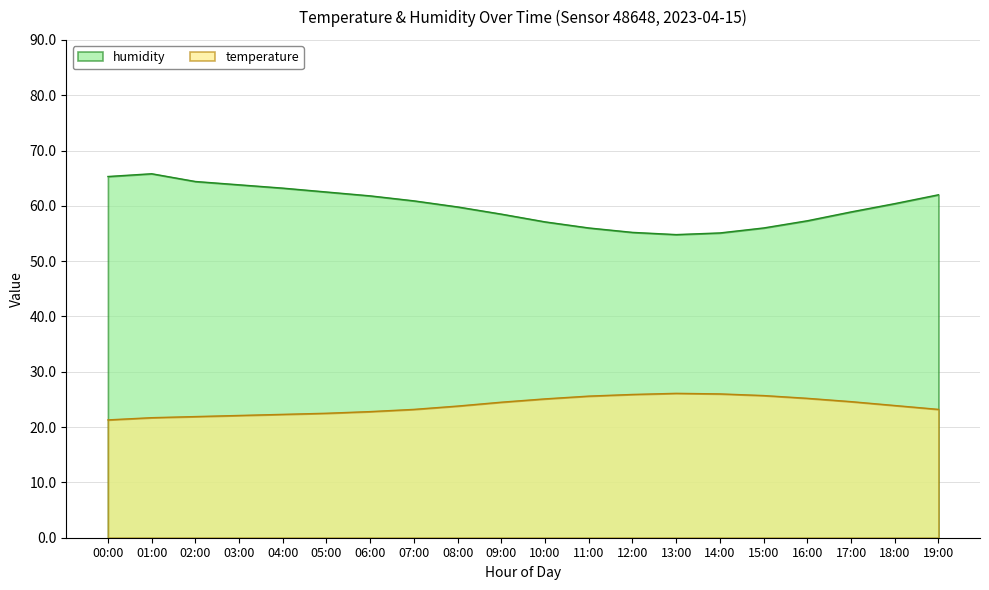

The value of humidity at 01:00 is 102.5. True or false?

False